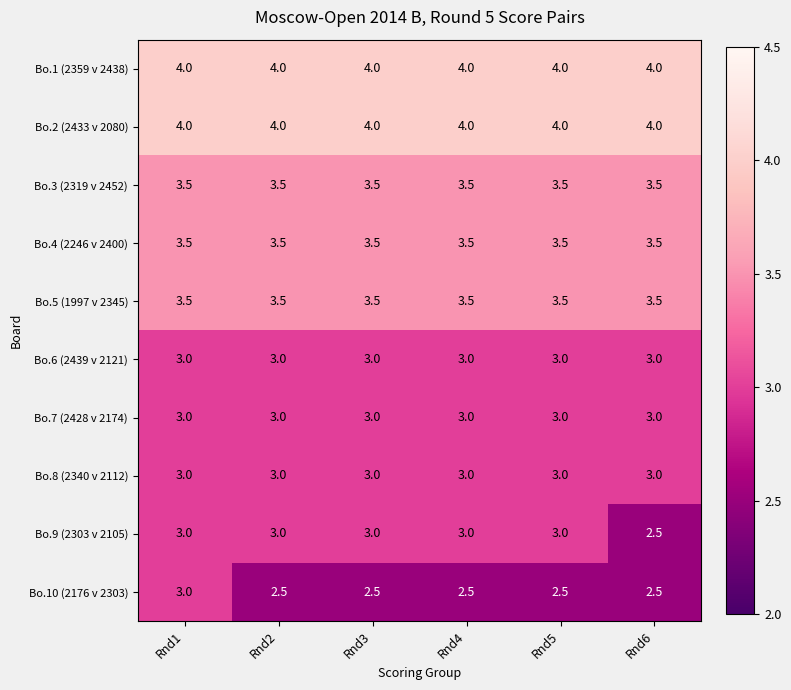

How many Bo.10 (2176 v 2303) values are between 2 and 3?

6